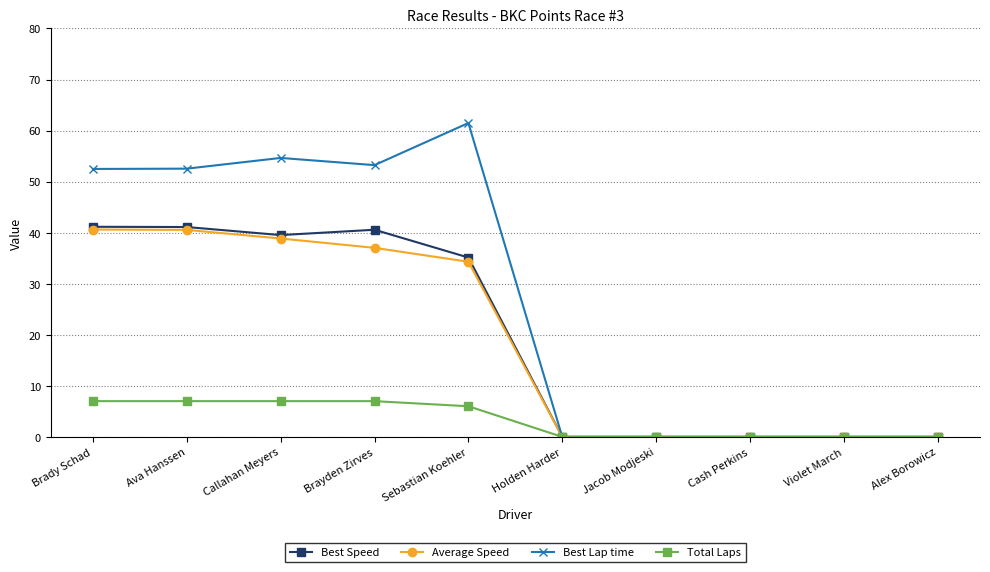

What is the label of the 2nd point from the left?

Ava Hanssen